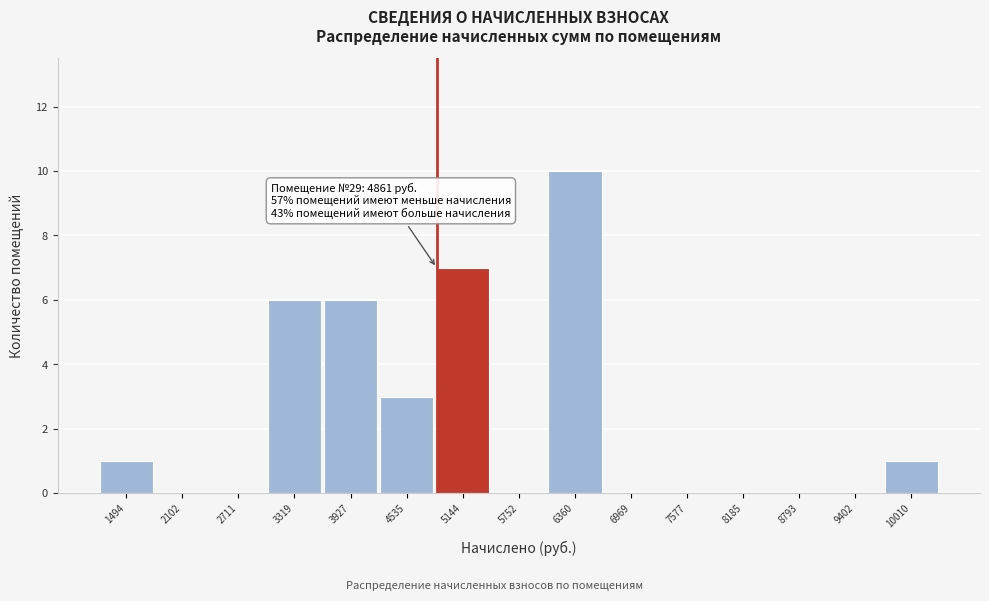

Which range on the x-axis has the tallest bar?

6100 to 6700